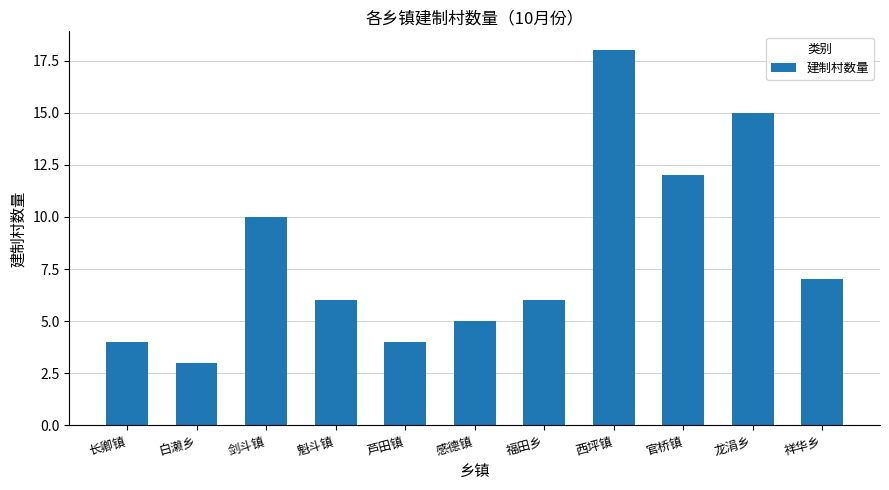

What is the change in value from 官桥镇 to 祥华乡?

-5